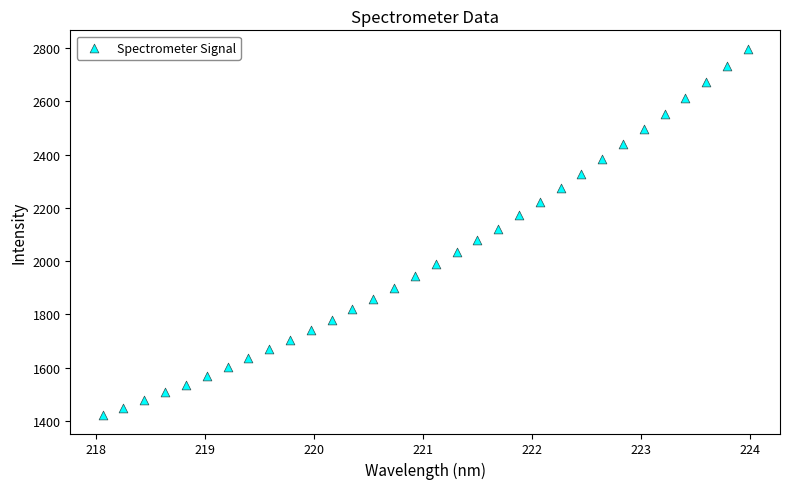

What is the range of X values (max minus min)?

5.9